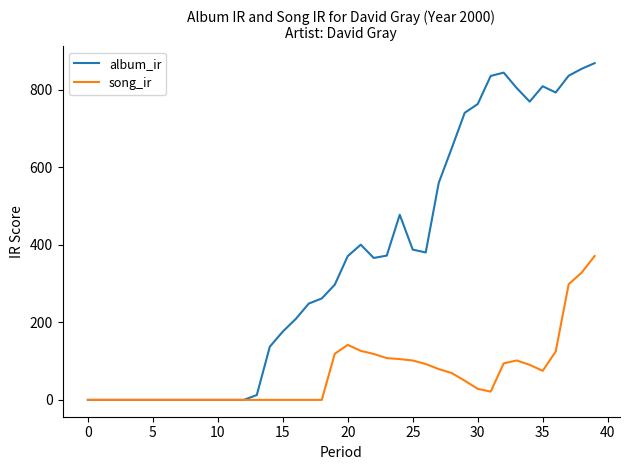

List the series in order of their peak value, lowest first.

song_ir, album_ir